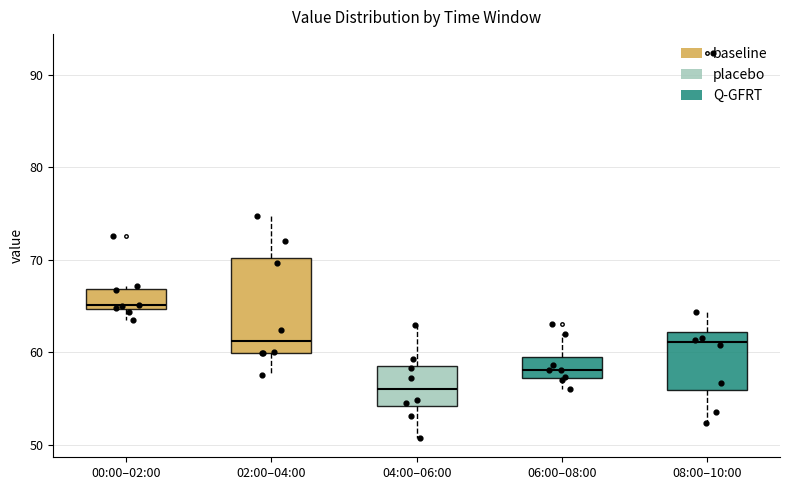

Which box is the tallest, from its lower edge to its upper edge?

02:00–04:00